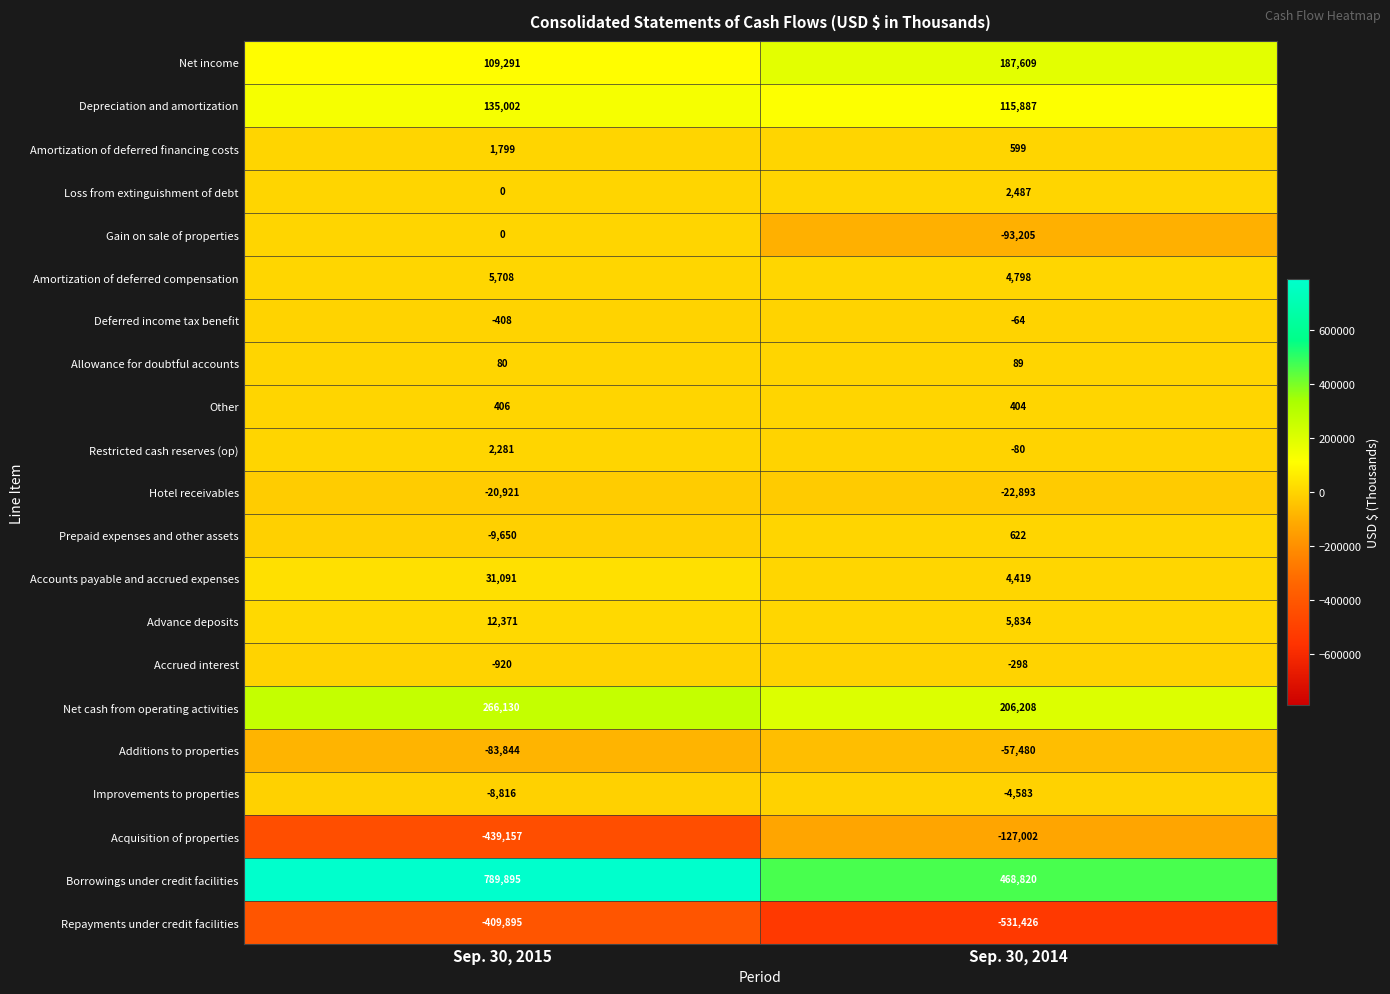

Rank the series at Sep. 30, 2014 from lowest to highest value.

Repayments under credit facilities, Acquisition of properties, Gain on sale of properties, Additions to properties, Hotel receivables, Improvements to properties, Accrued interest, Restricted cash reserves (op), Deferred income tax benefit, Allowance for doubtful accounts, Other, Amortization of deferred financing costs, Prepaid expenses and other assets, Loss from extinguishment of debt, Accounts payable and accrued expenses, Amortization of deferred compensation, Advance deposits, Depreciation and amortization, Net income, Net cash from operating activities, Borrowings under credit facilities